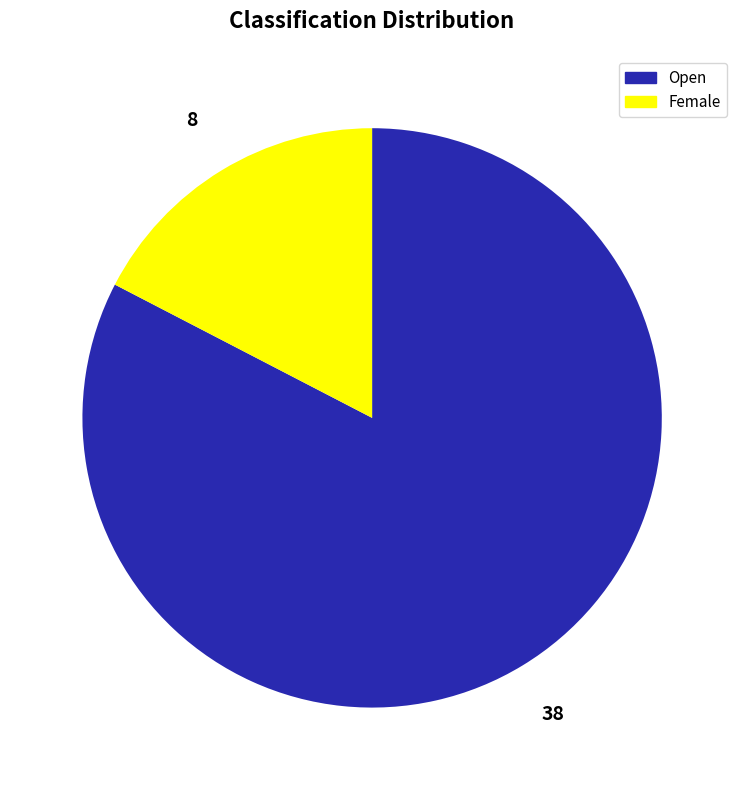

Which category has the biggest portion of the pie?

Open